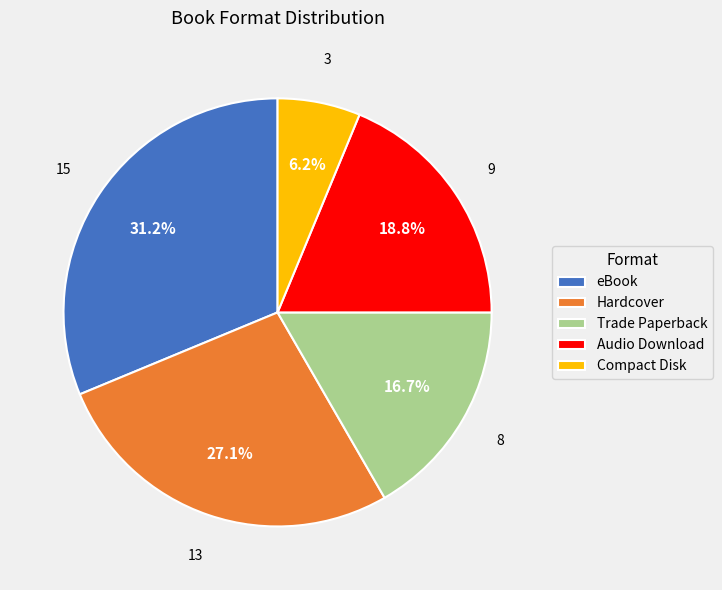

Approximately how many times larger is the value at Hardcover compared to eBook?

0.9